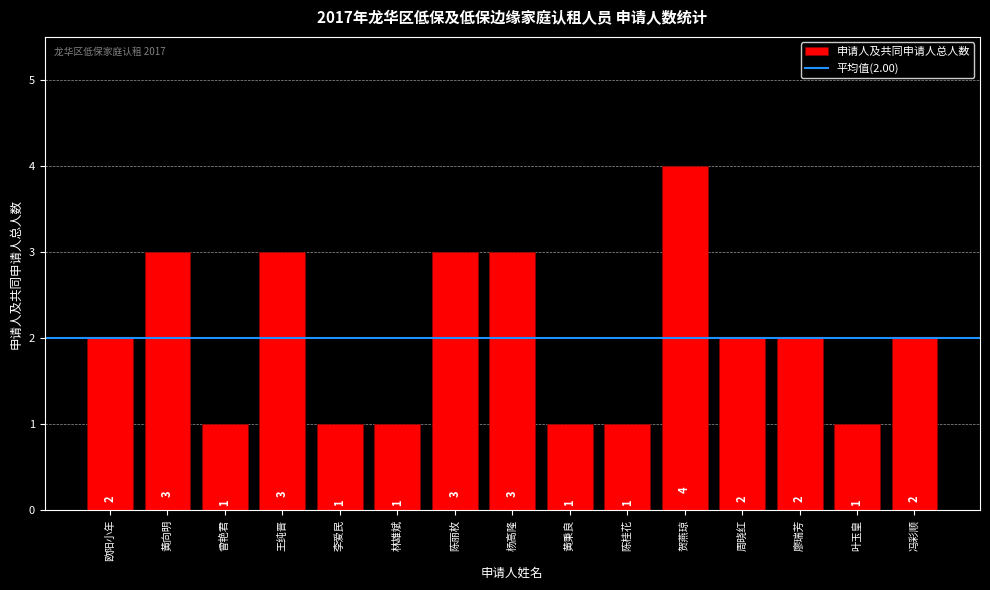

What value does the data have at 黄向明?

3